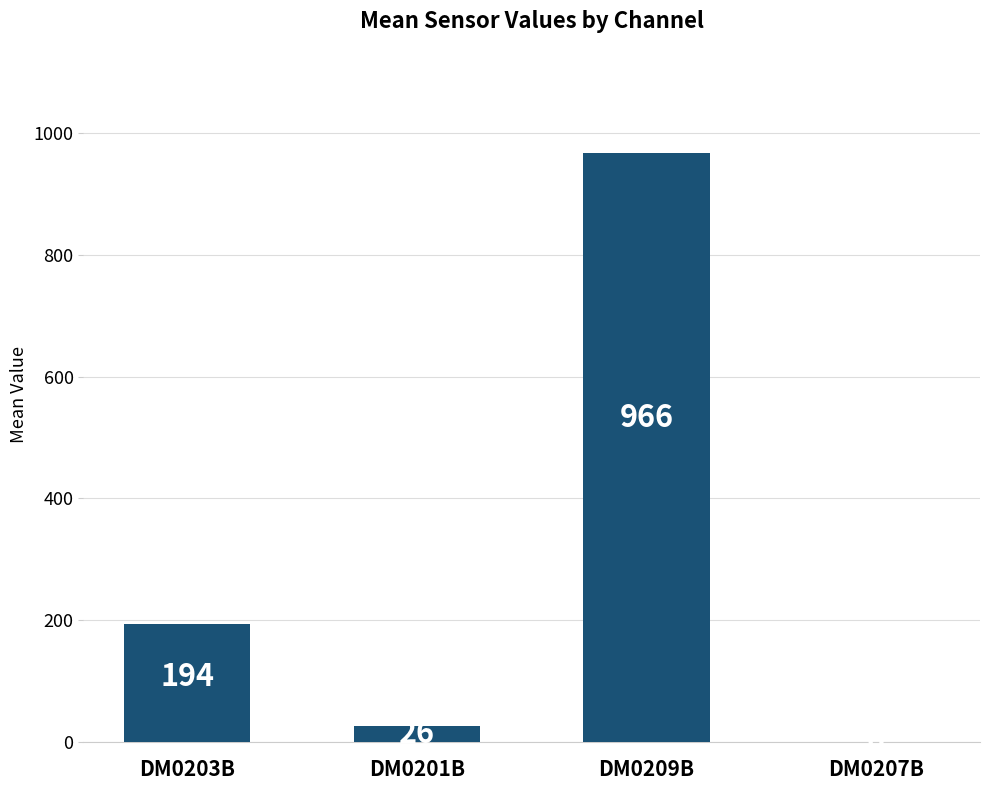

The chart shows a value of 966 at DM0209B. True or false?

True